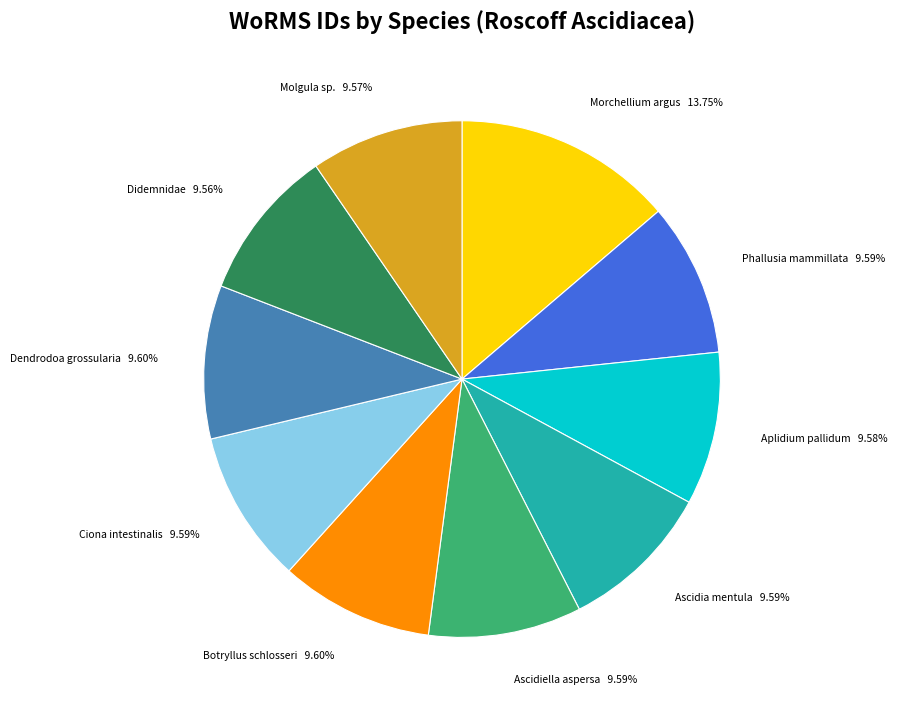

What is the ratio of the value at Dendrodoa grossularia to the value at Didemnidae?

1.0